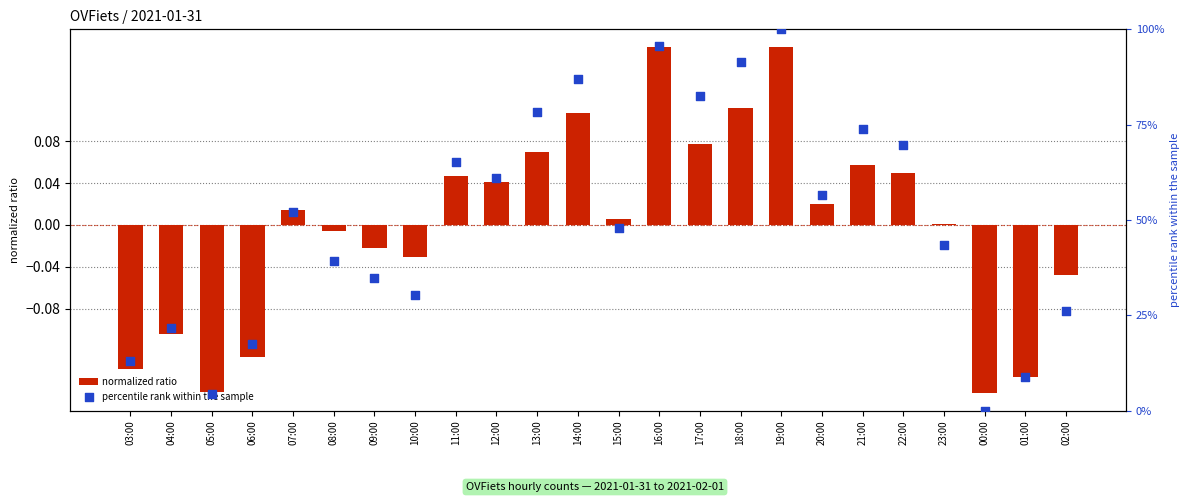

Which series has the largest total across all categories?

percentile rank within the sample